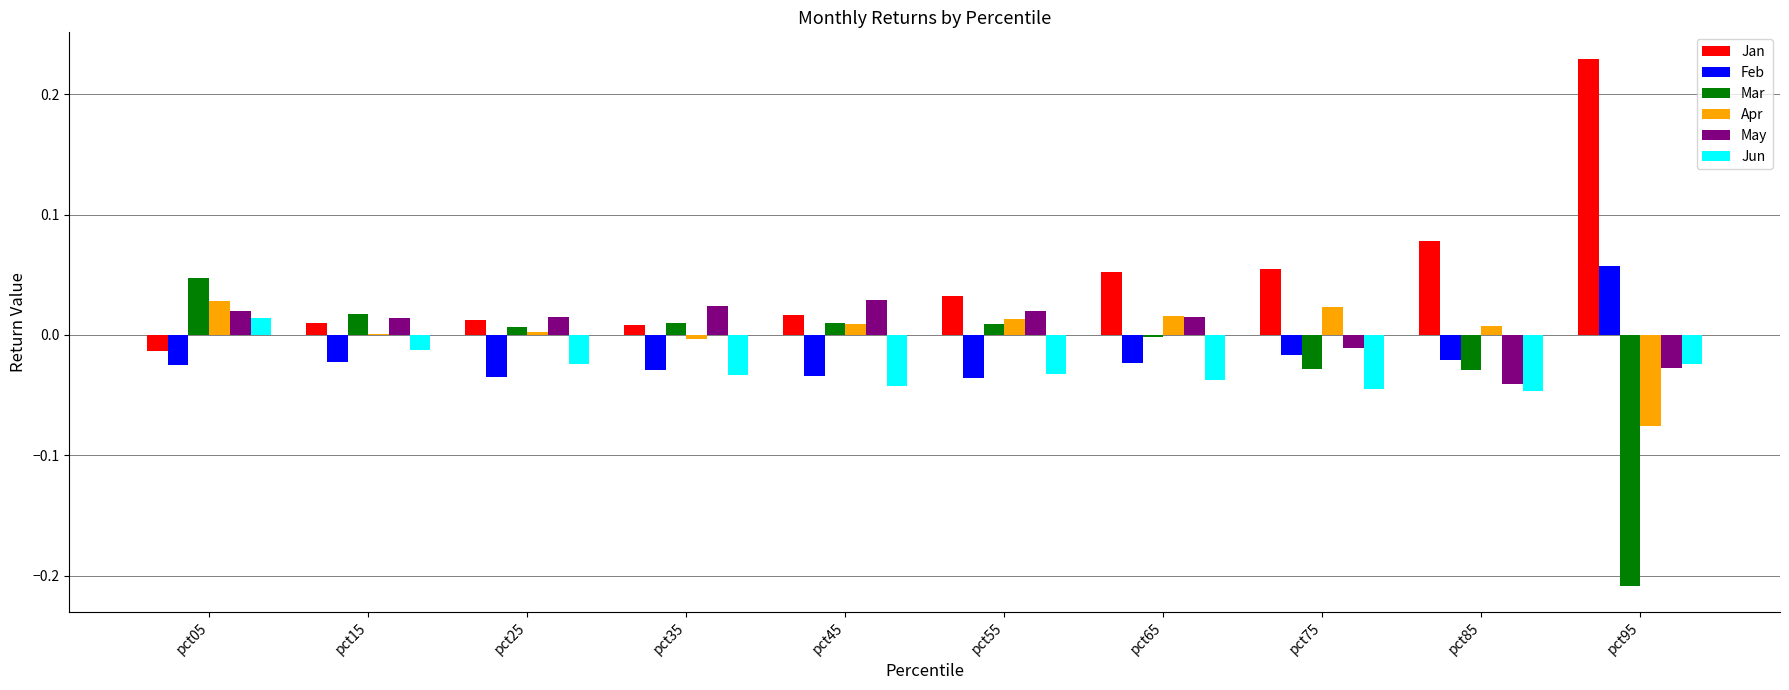

Which category has the highest value in the Jan series?

pct95